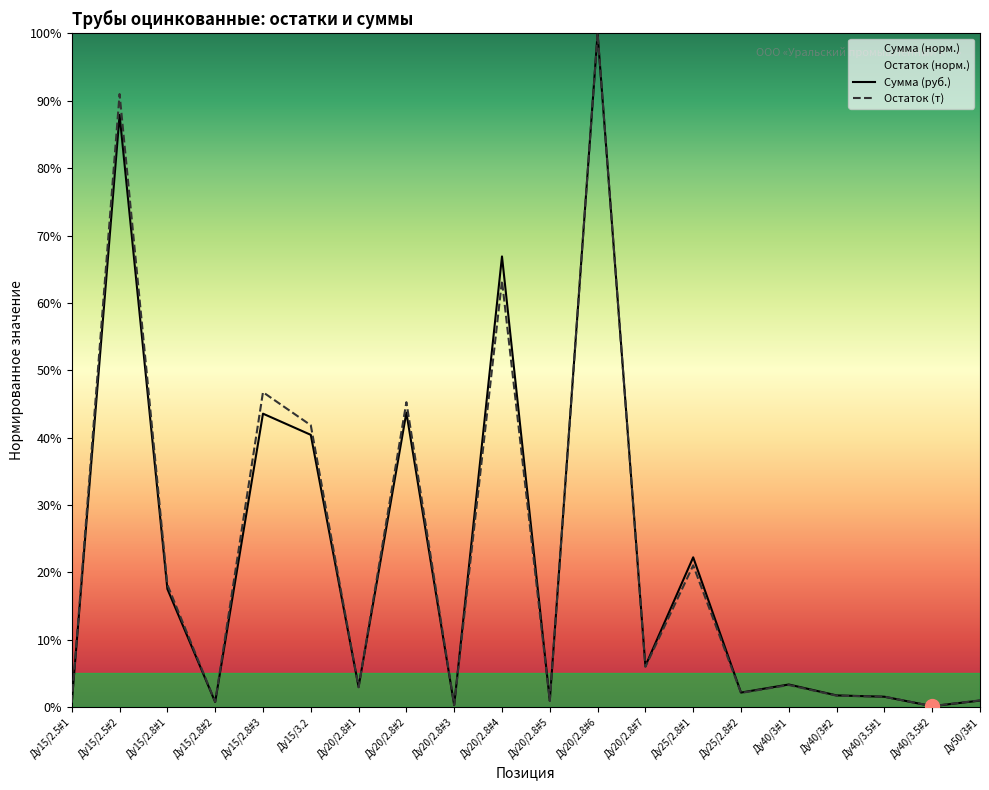

What is the sum of all Остаток (т) values?

4.5